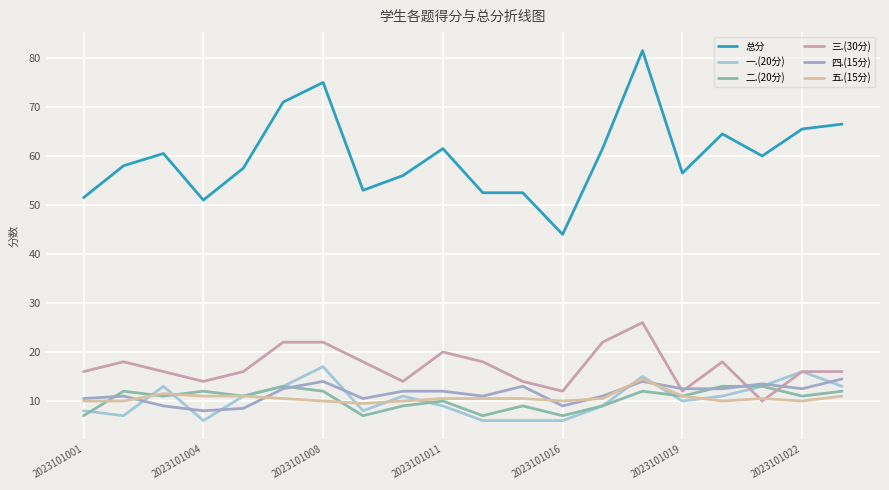

At how many categories does at least one series exceed 28?

20